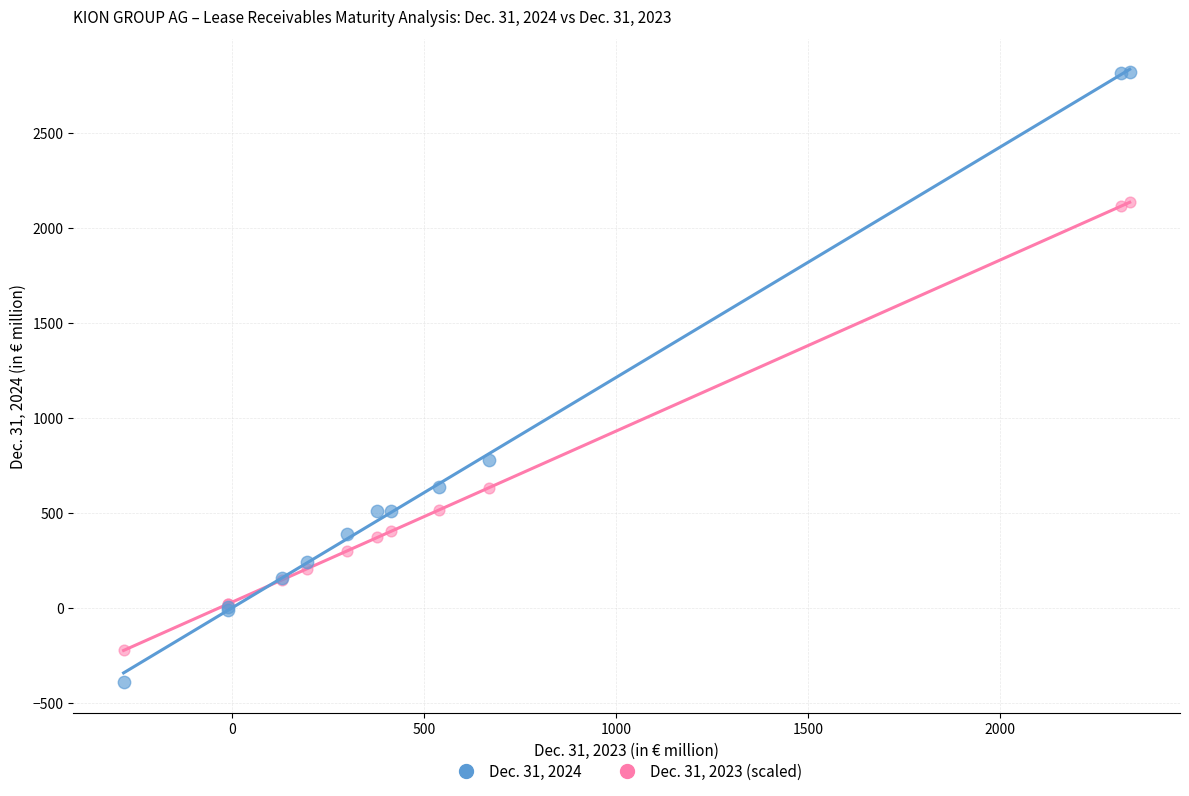

Which series reaches the maximum Y coordinate?

Dec. 31, 2024